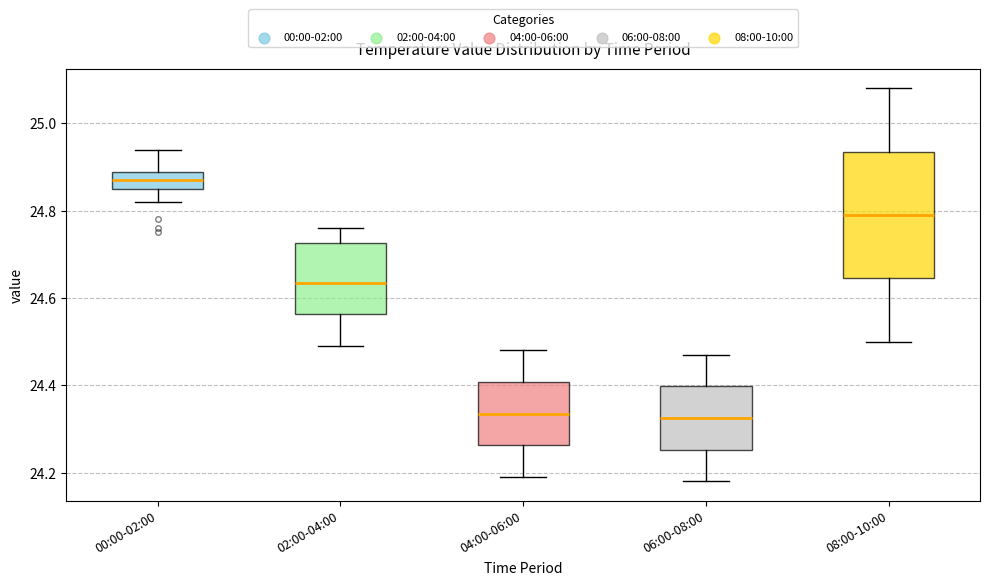

Reading left to right, transcribe this box plot: for each box, give where its median line is, the range the box spans, and where its two whiskers end, as read against the y-axis. The values are not printed on the chart, so give them approximately, as read against the axis.

00:00-02:00: median 24.88 (inside the box), box 24.86 to 24.88, whiskers 24.82 to 24.94
02:00-04:00: median 24.64, box 24.56 to 24.72, whiskers 24.50 to 24.76
04:00-06:00: median 24.34, box 24.26 to 24.40, whiskers 24.20 to 24.48
06:00-08:00: median 24.32, box 24.26 to 24.40, whiskers 24.18 to 24.48
08:00-10:00: median 24.80, box 24.64 to 24.94, whiskers 24.50 to 25.08